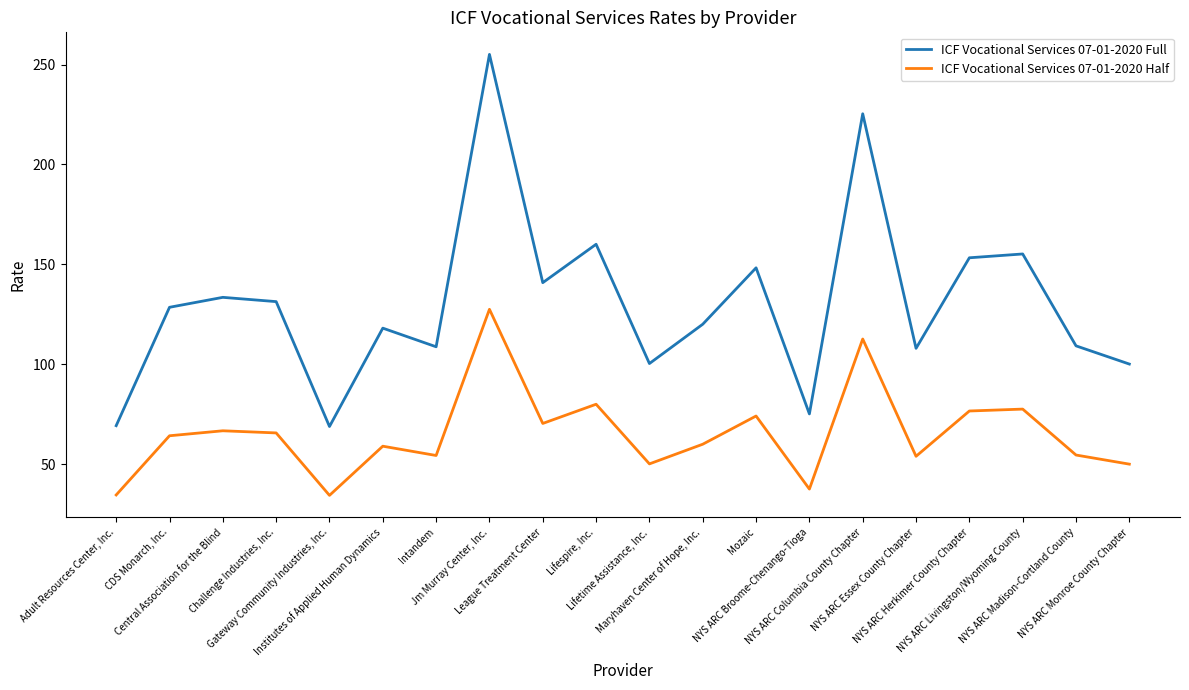

What are all the series names shown in the legend?

ICF Vocational Services 07-01-2020 Full, ICF Vocational Services 07-01-2020 Half